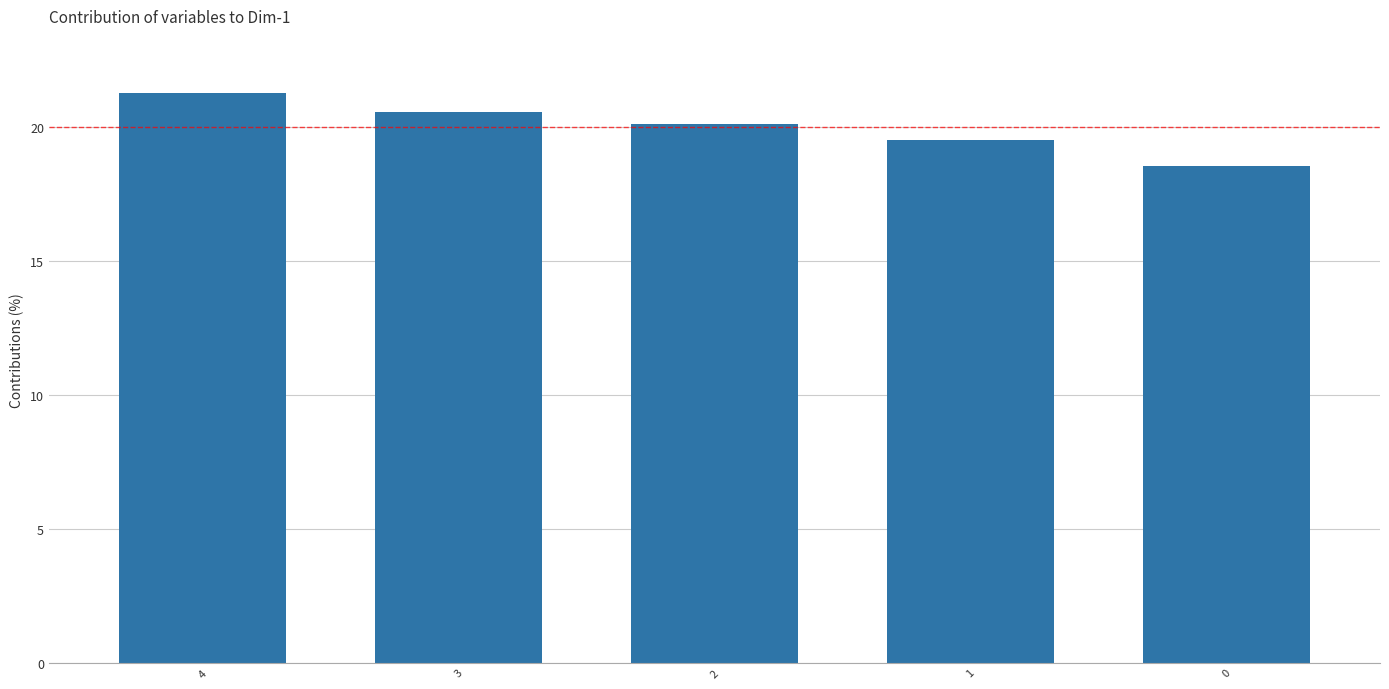

What value does the data have at 0?

18.6